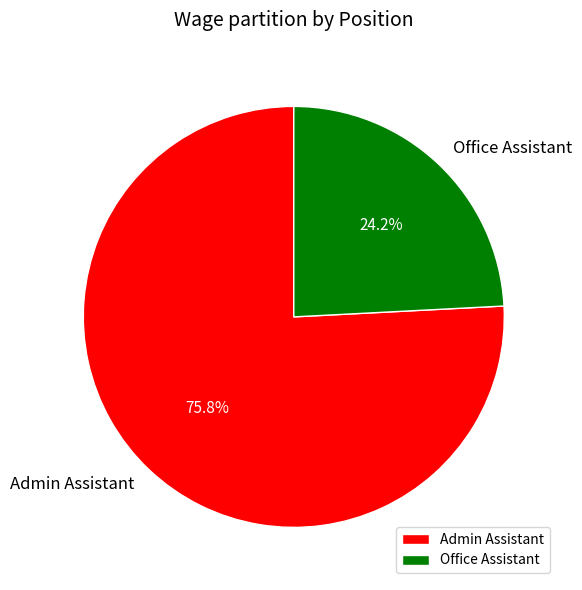

How many segments does this pie chart have?

2